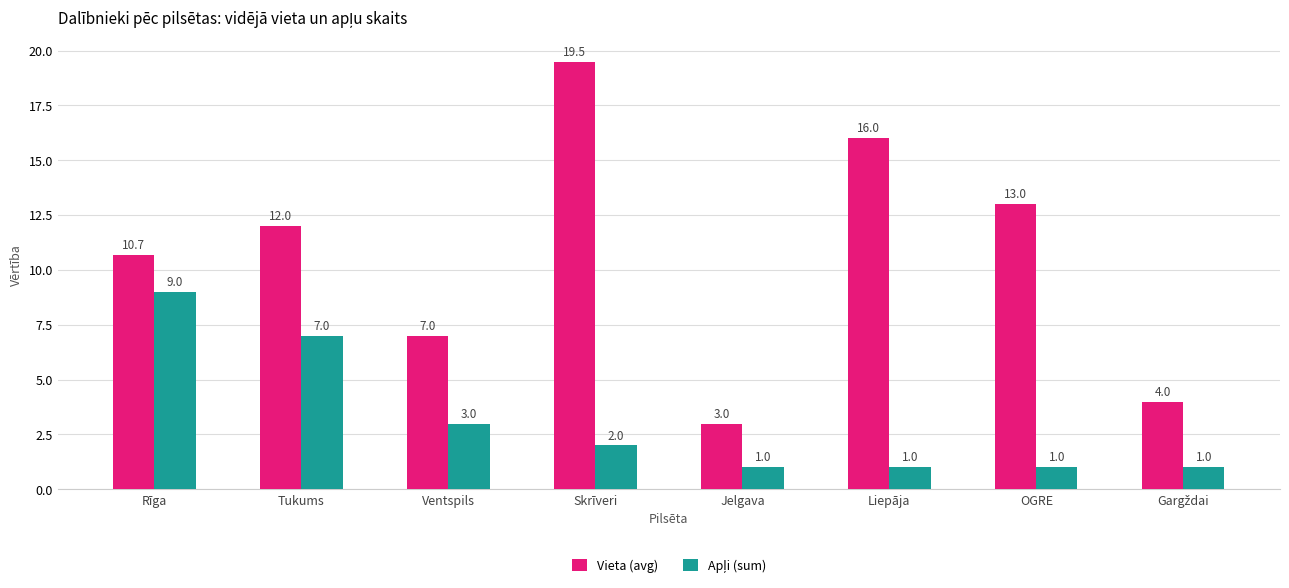

What position from the left is Rīga?

1